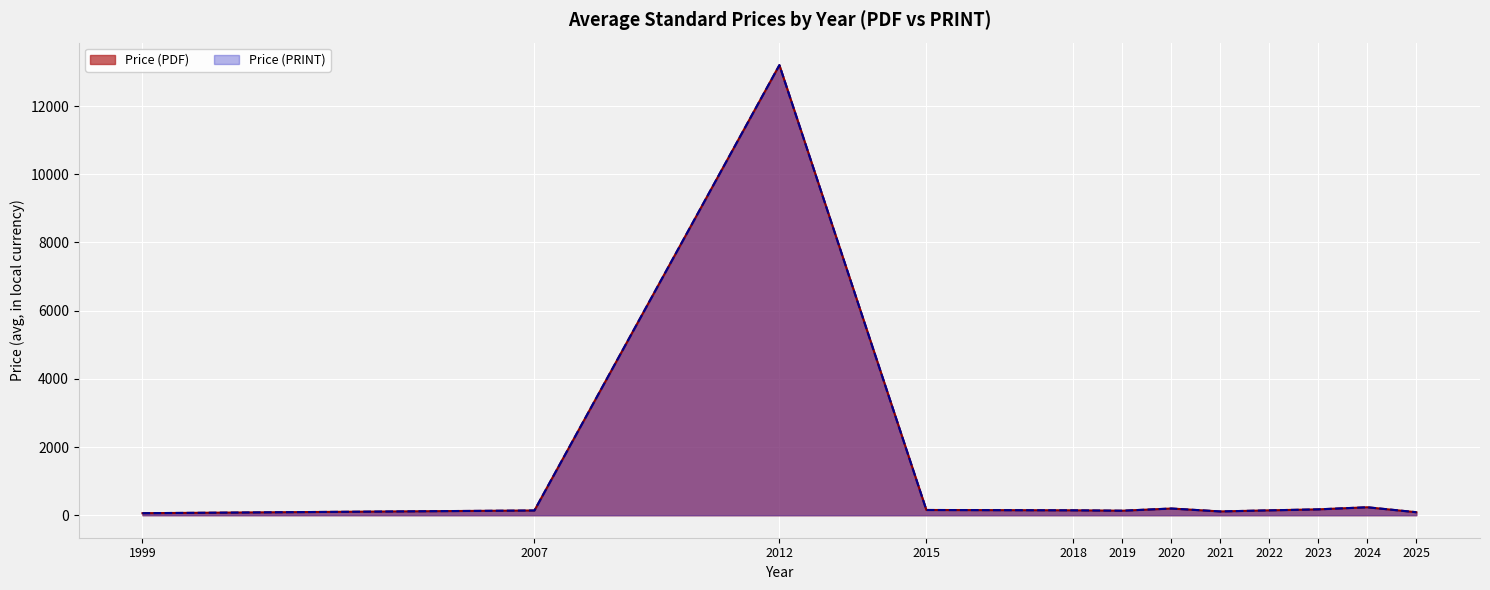

True or false: Price (PRINT) and Price (PDF) intersect in this chart.

False